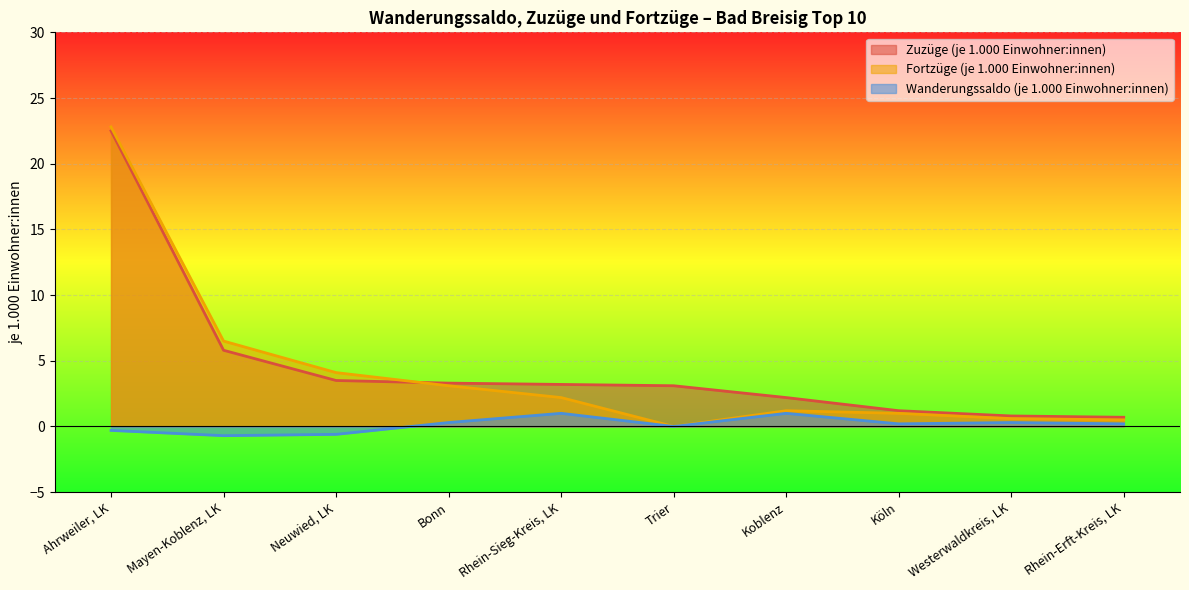

What is the spread (max minus min) of values at Koblenz?

1.2